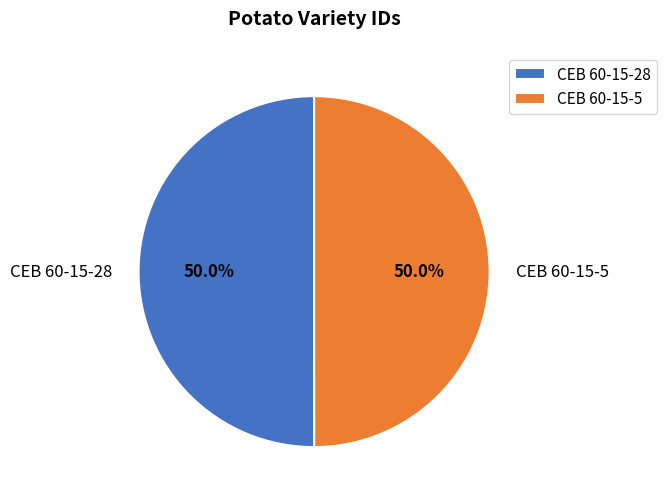

What is the ratio of the value at CEB 60-15-28 to the value at CEB 60-15-5?

1.0